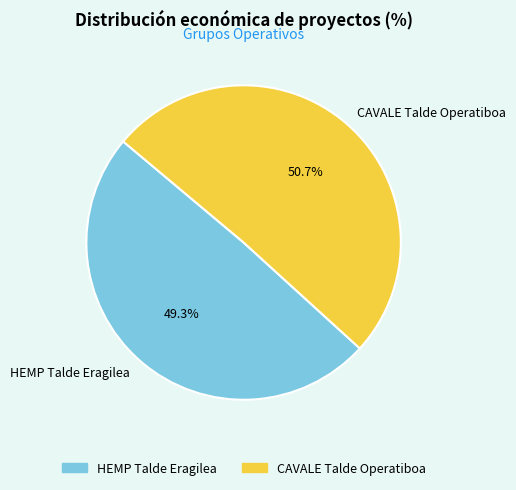

Which slice is the largest?

CAVALE Talde Operatiboa